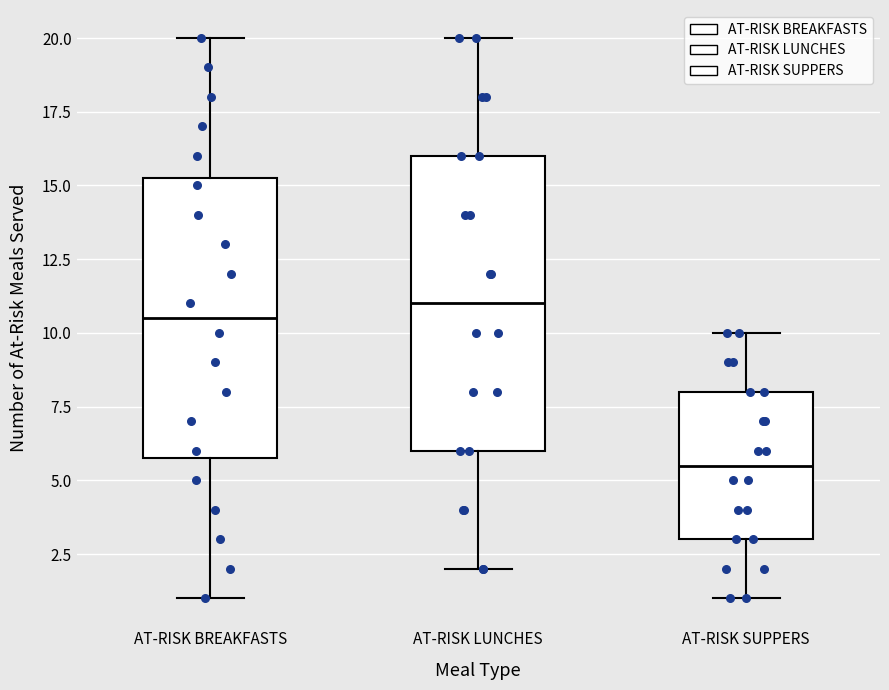

Comparing the boxes themselves (not the whiskers), which one is the tallest?

AT-RISK LUNCHES